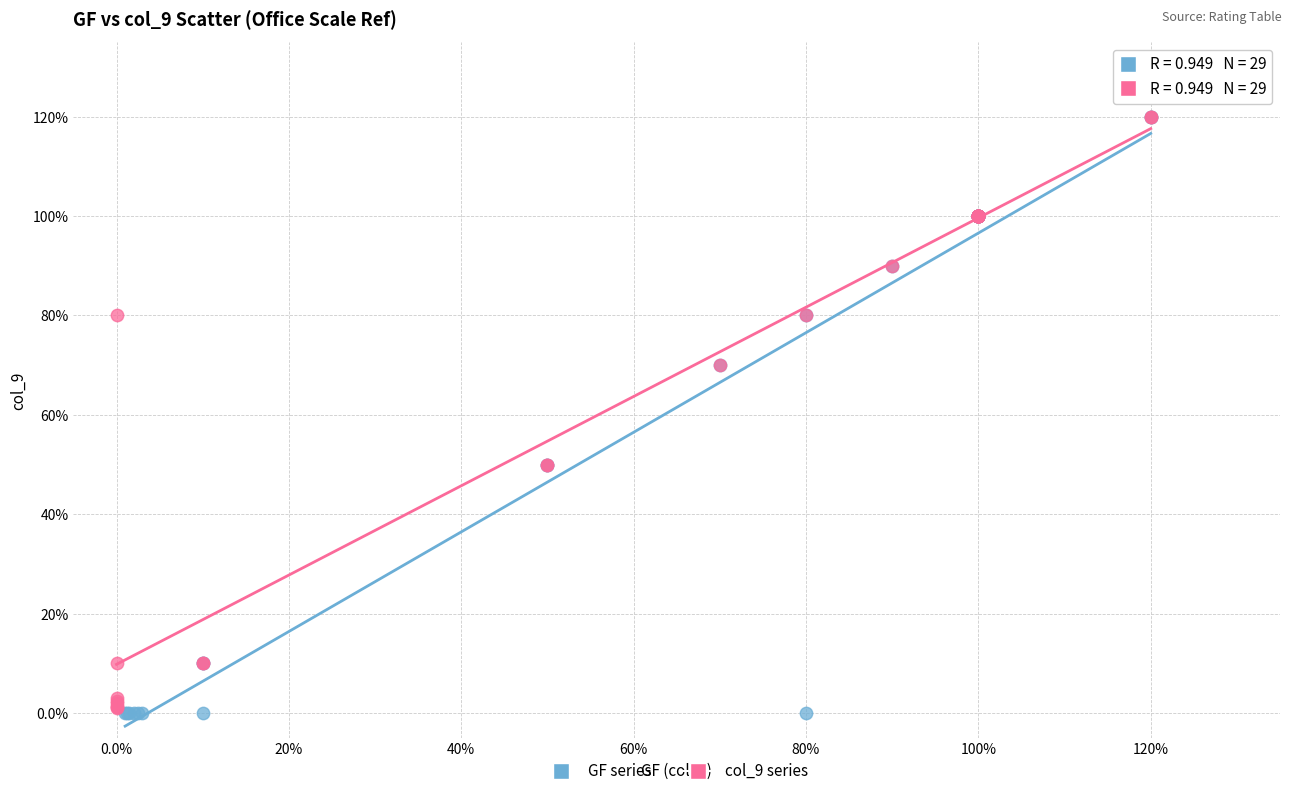

What are all the series names shown in the legend?

GF series, col_9 series